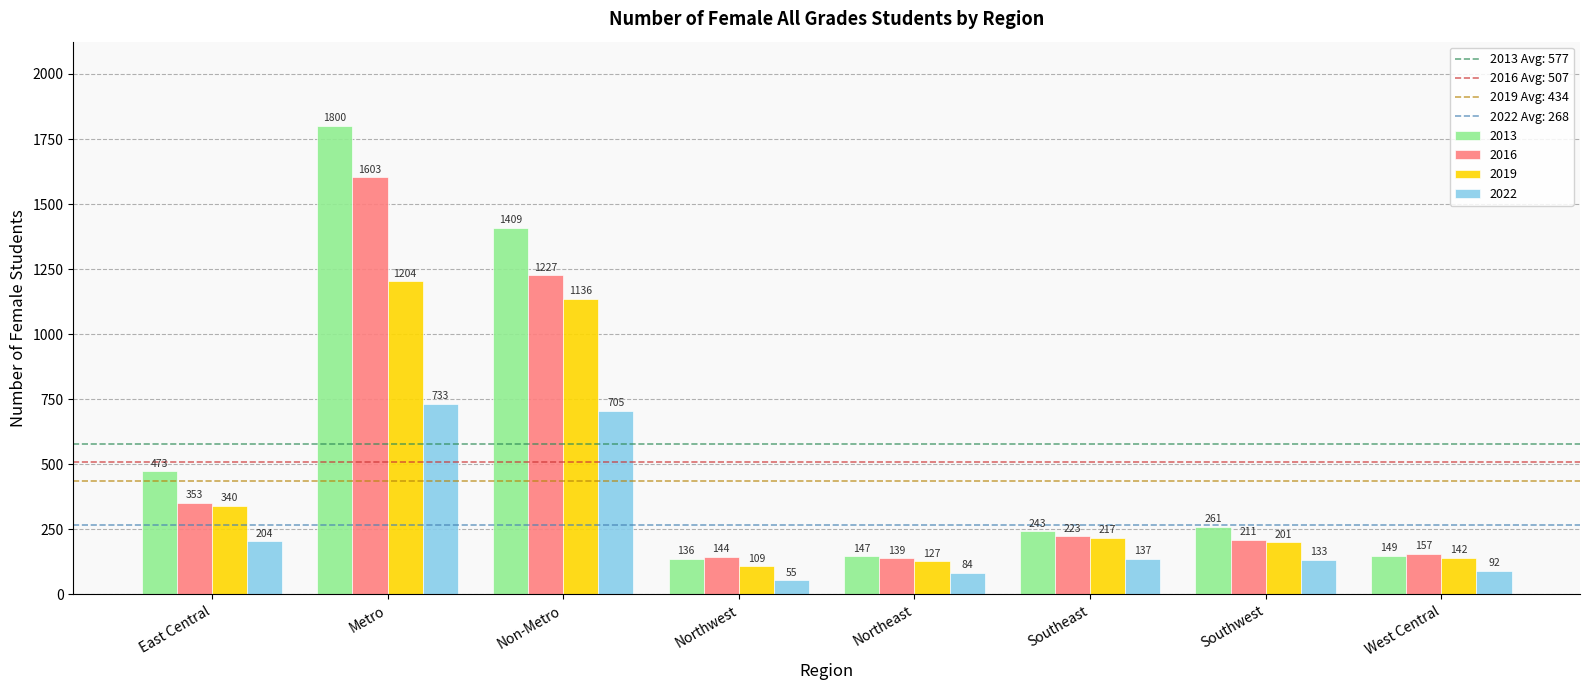

Is the value of 2019 at Non-Metro greater than the value of 2013 at Northwest?

Yes